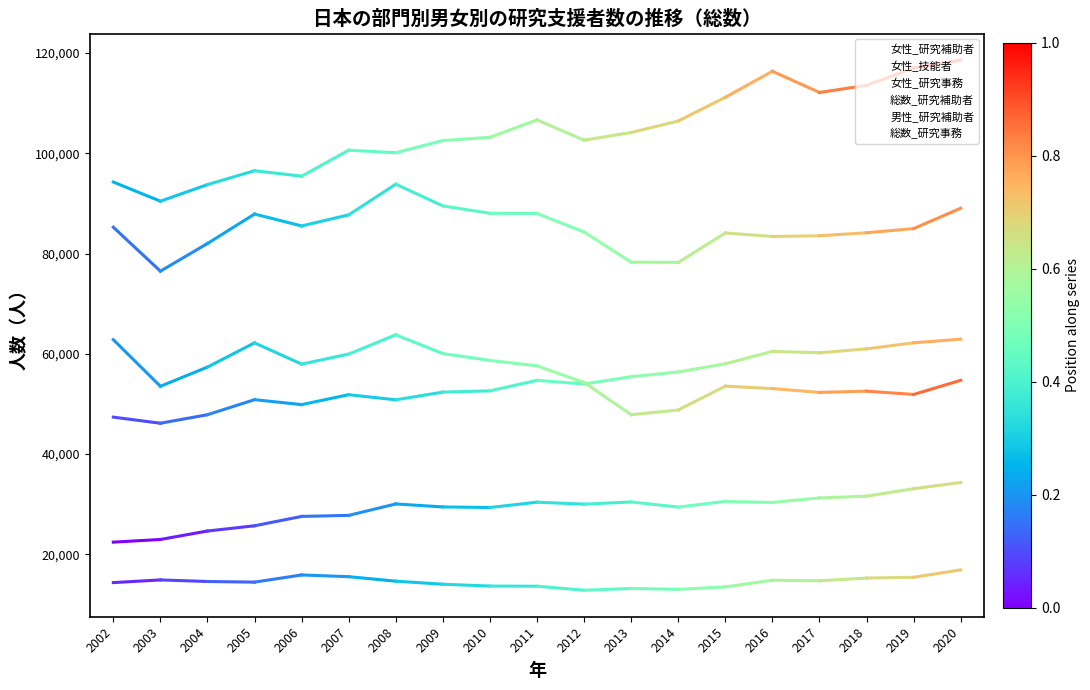

At 2010, list the series in order from largest to smallest.

総数_研究事務, 総数_研究補助者, 男性_研究補助者, 女性_研究事務, 女性_研究補助者, 女性_技能者